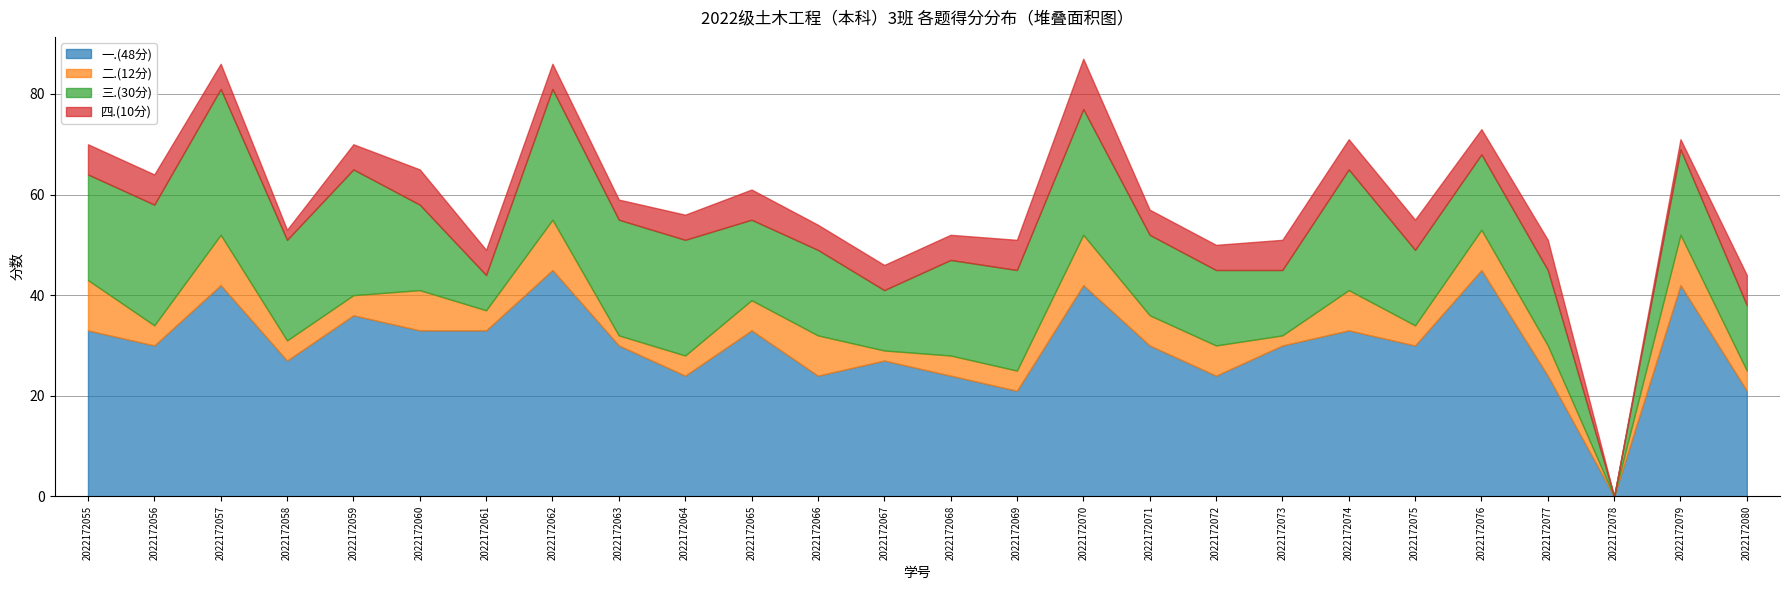

How many lines are shown in the chart?

4